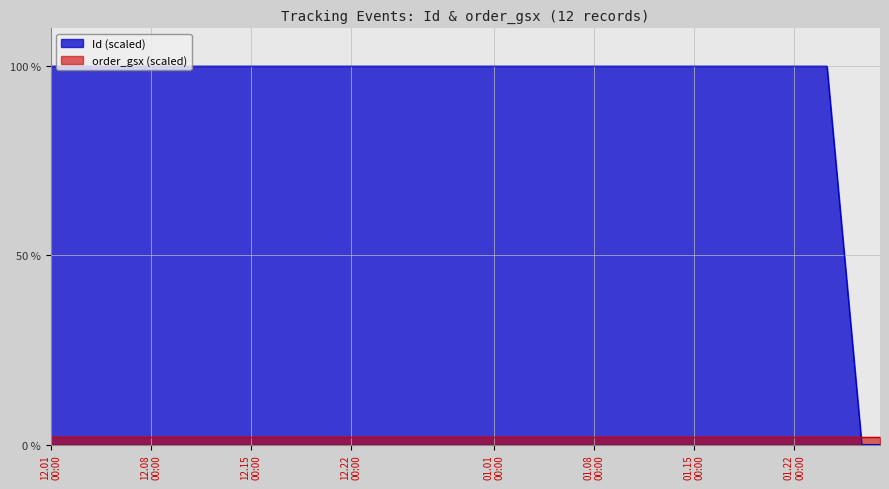

At which category does the data reach its first local peak?

2022-01-27 09:59:00